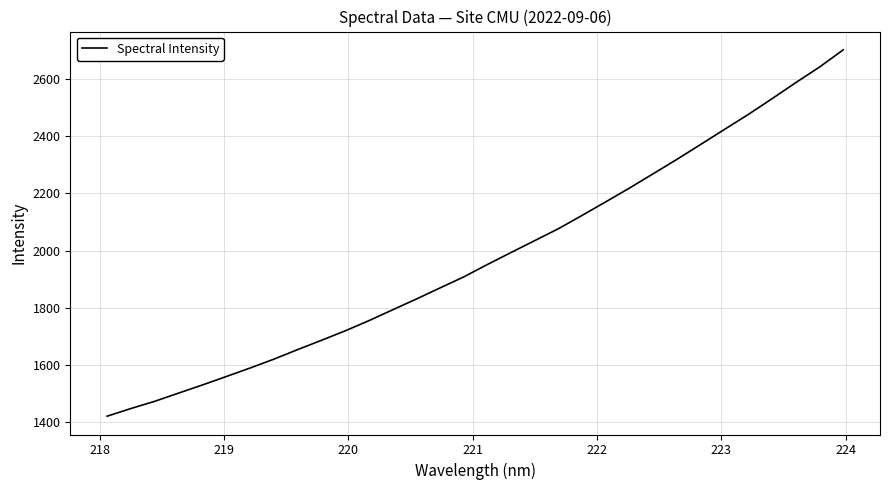

What is the minimum value shown in the chart?

1421.8